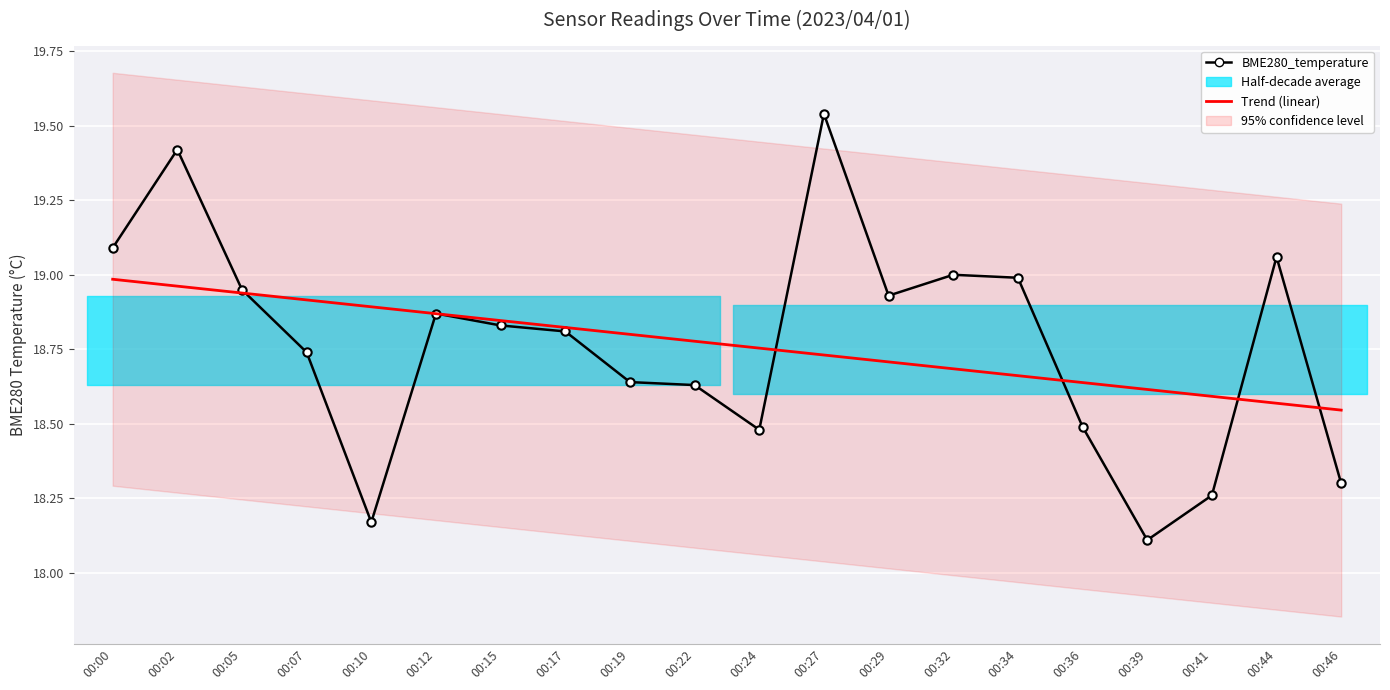

How many categories are shown in the chart?

20